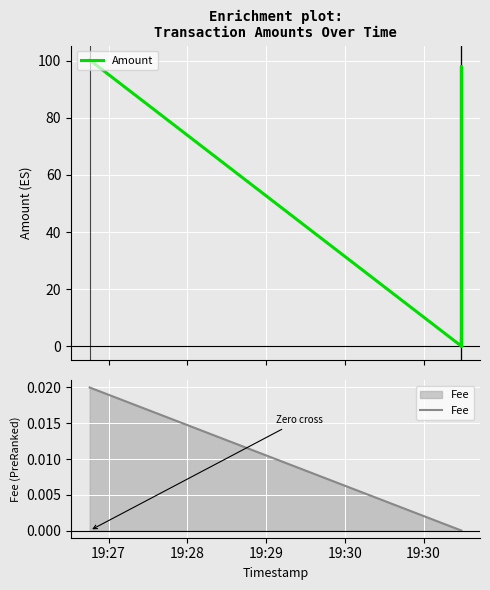

The value of Fee at 19:29 is 0.0. True or false?

False